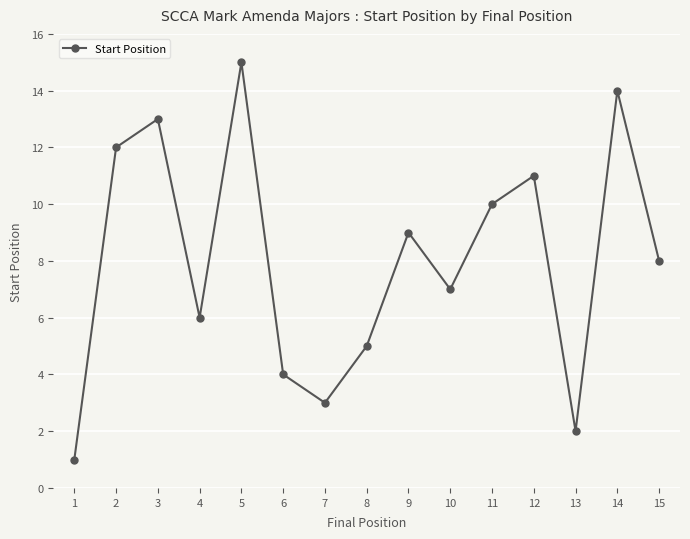

Is this an area chart (filled region under the line)?

No